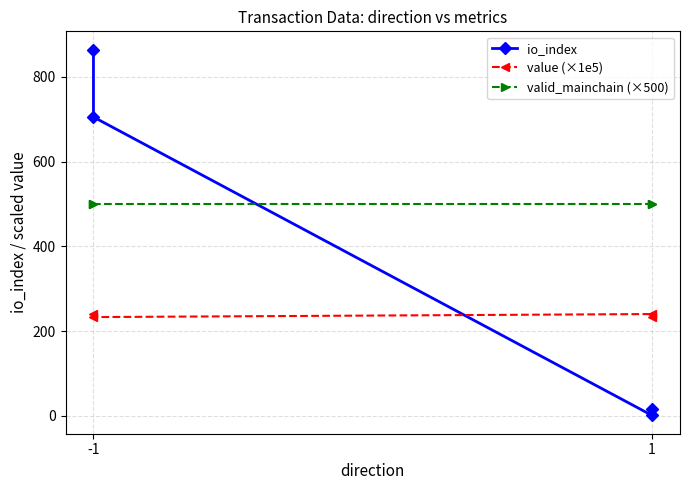

What is the approximate value of valid_mainchain (×500) at -1?

500.0